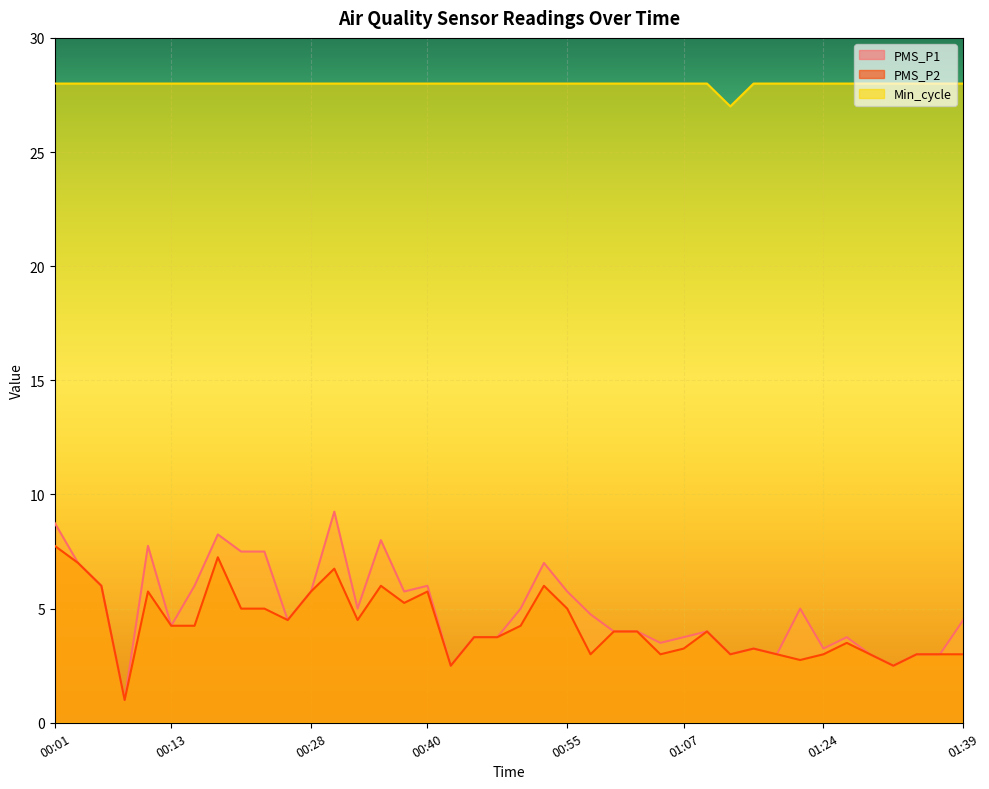

How many categories are shown in the chart?

40